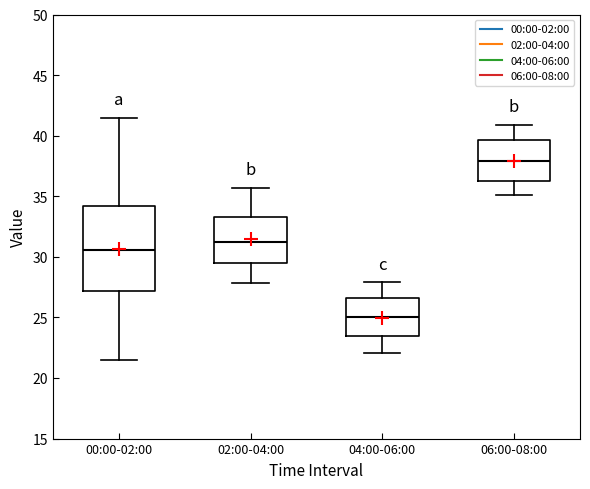

Where is the upper edge of the box for 04:00-06:00 on the y-axis? The values are not printed on the chart, so give them approximately, as read against the axis.

26.5